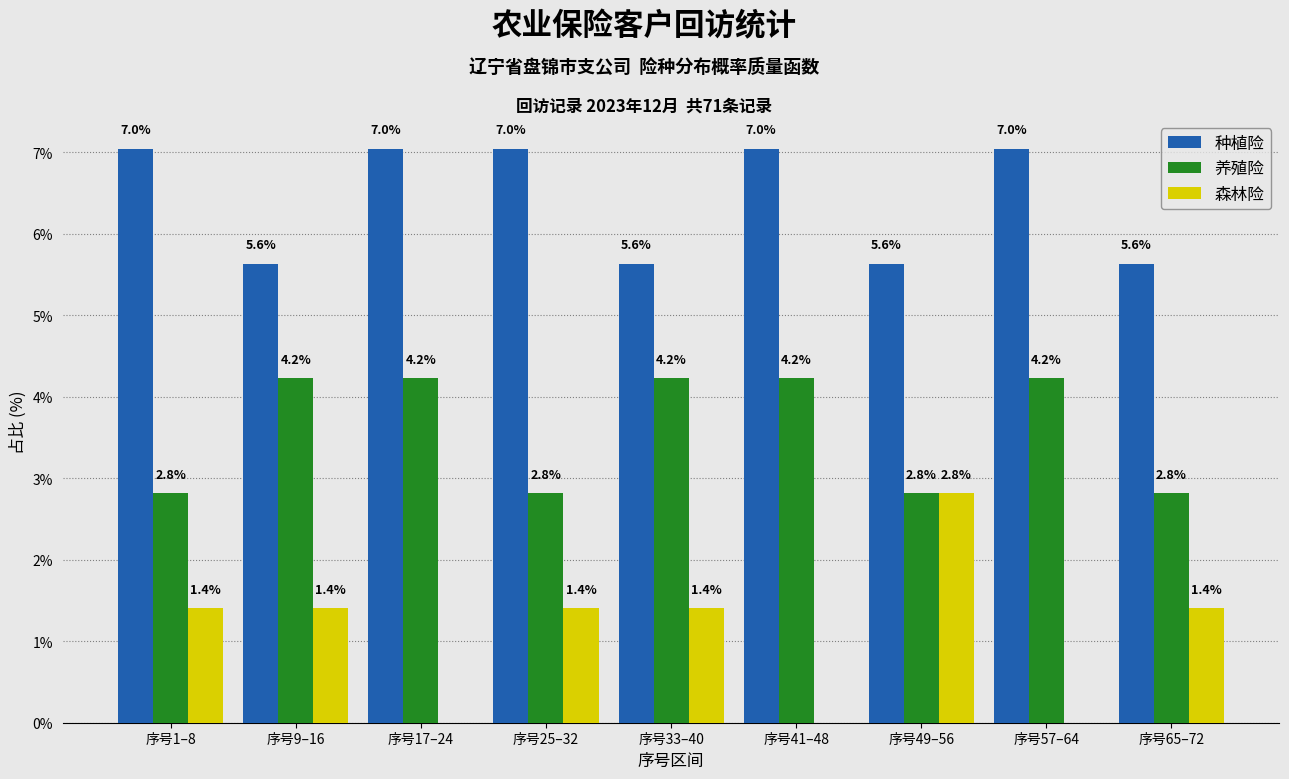

Reading right to left, transcribe all the data shown in this chart.

种植险: 序号65–72=5.6	序号57–64=7.0	序号49–56=5.6	序号41–48=7.0	序号33–40=5.6	序号25–32=7.0	序号17–24=7.0	序号9–16=5.6	序号1–8=7.0
养殖险: 序号65–72=2.8	序号57–64=4.2	序号49–56=2.8	序号41–48=4.2	序号33–40=4.2	序号25–32=2.8	序号17–24=4.2	序号9–16=4.2	序号1–8=2.8
森林险: 序号65–72=1.4	序号57–64=0.0	序号49–56=2.8	序号41–48=0.0	序号33–40=1.4	序号25–32=1.4	序号17–24=0.0	序号9–16=1.4	序号1–8=1.4